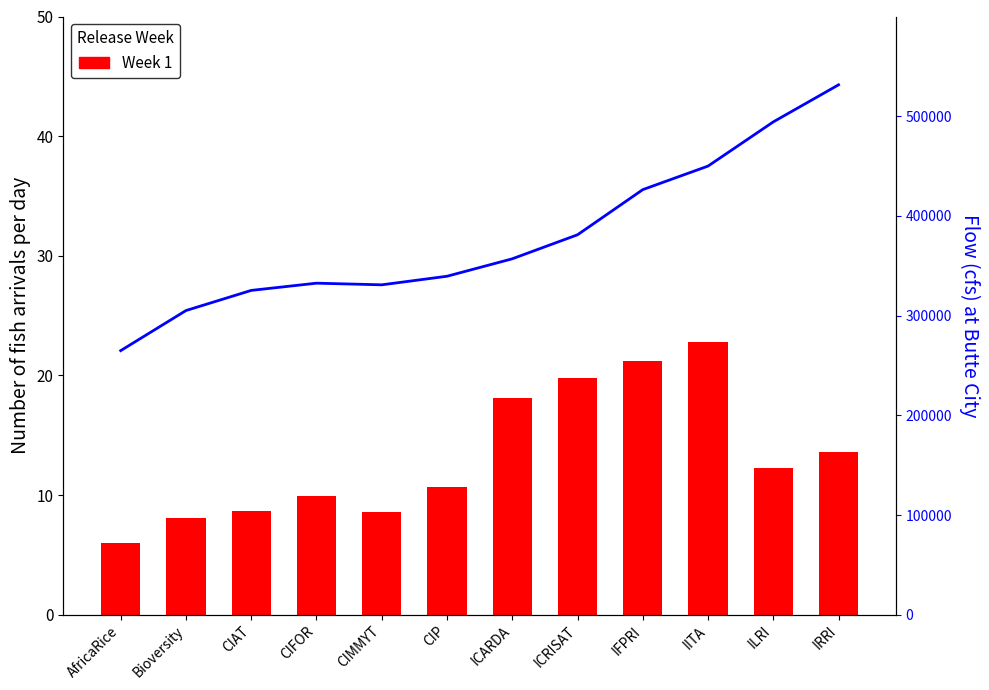

How many series are shown in this chart?

1